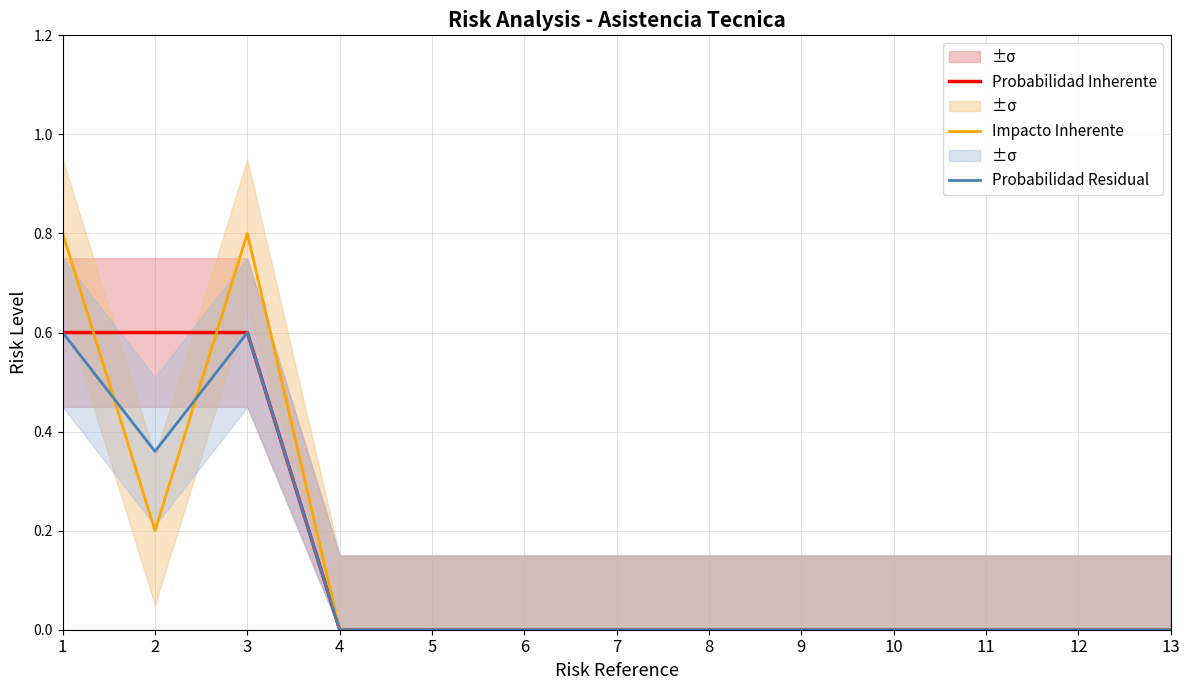

How many lines are shown in the chart?

3